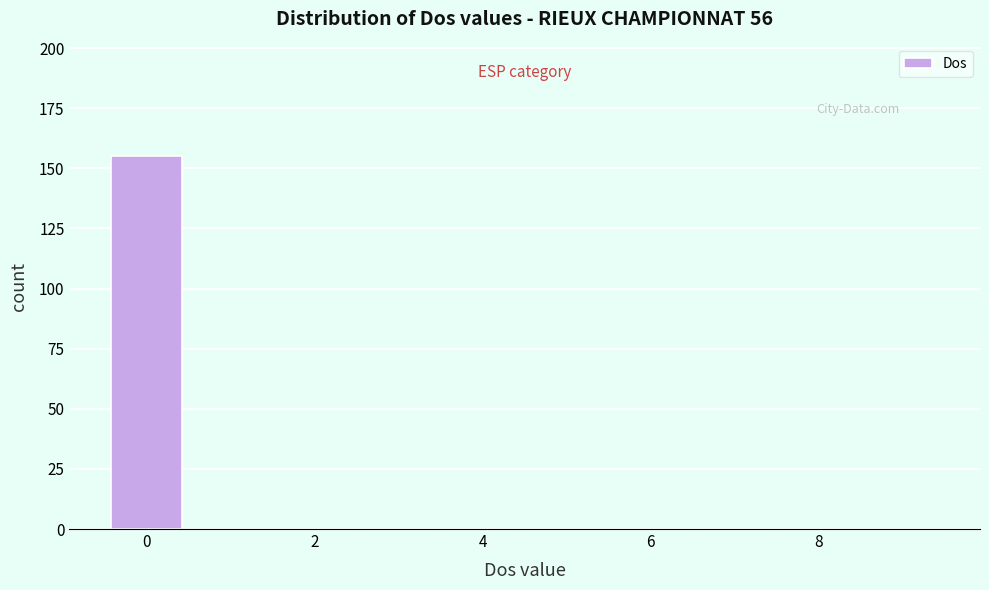

Reading left to right, list every bar in this chart as the range it spans on the x-axis followed by its height. Neither the bar edges nor the heights are printed on the chart, so give them approximately, as read against the axes.

-0.5 to 0.5: 155
0.5 to 1.5: 0
1.5 to 2.5: 0
2.5 to 3.5: 0
3.5 to 4.5: 0
4.5 to 5.5: 0
5.5 to 6.5: 0
6.5 to 7.5: 0
7.5 to 8.5: 0
8.5 to 9.5: 0